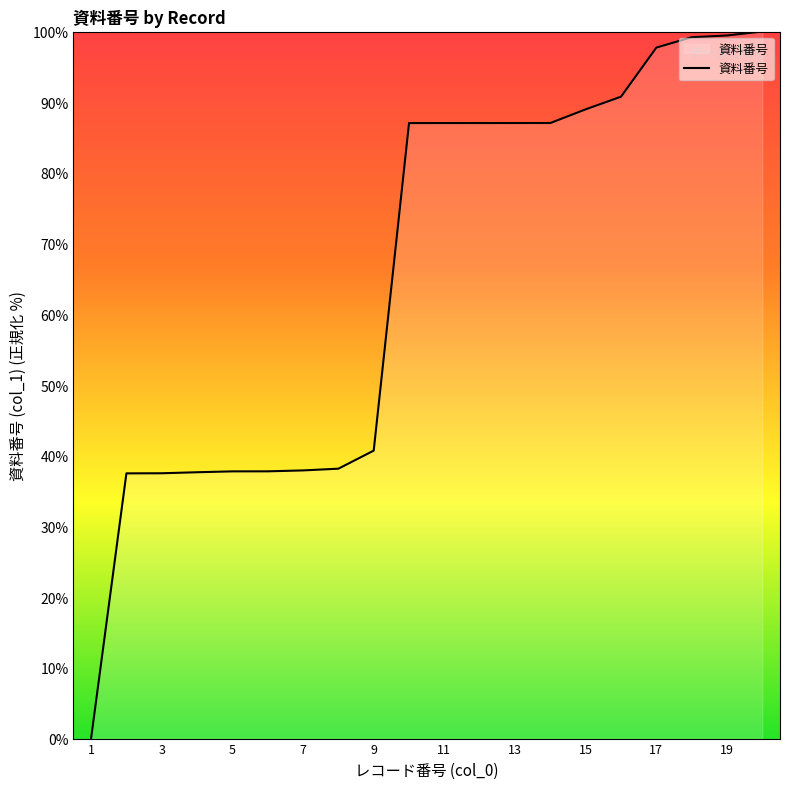

What is the difference between the maximum and minimum values?

100.0